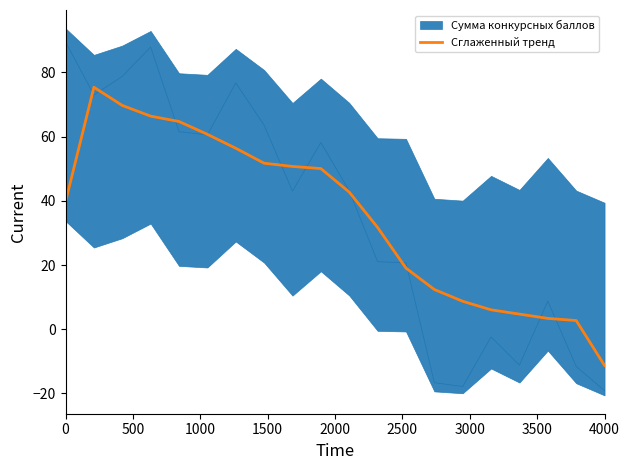

True or false: Сглаженный тренд has a value of 39.7 at 0.

True